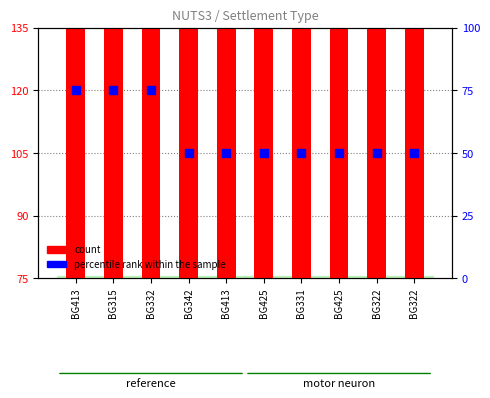

At how many categories does at least one series exceed 62?

10